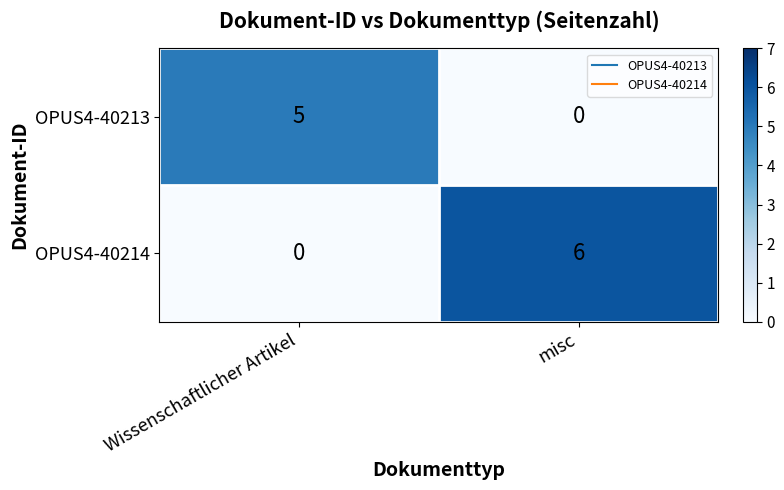

Count the number of data series in this chart.

2